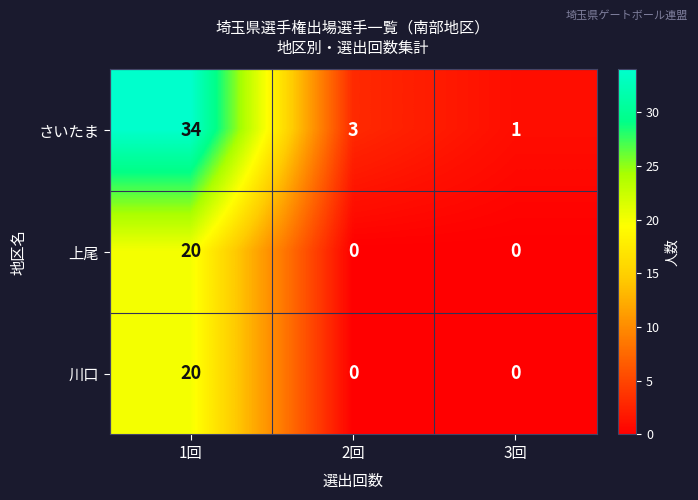

What is the sum of all 上尾 values?

20